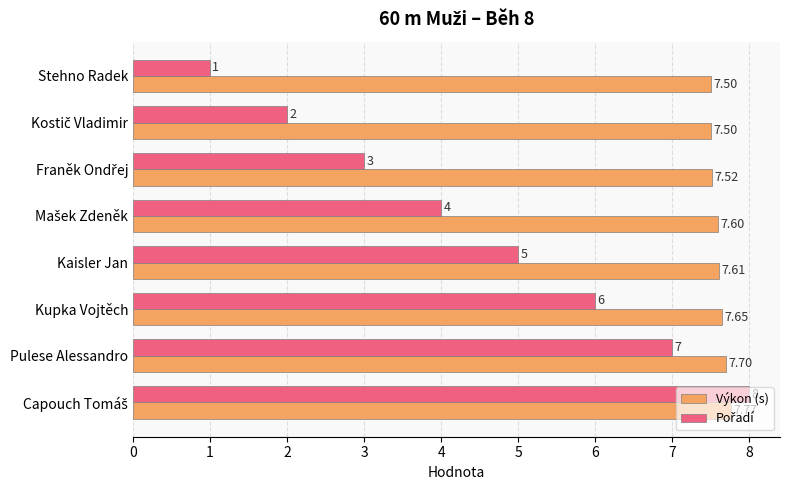

Which series has the largest total across all categories?

Výkon (s)